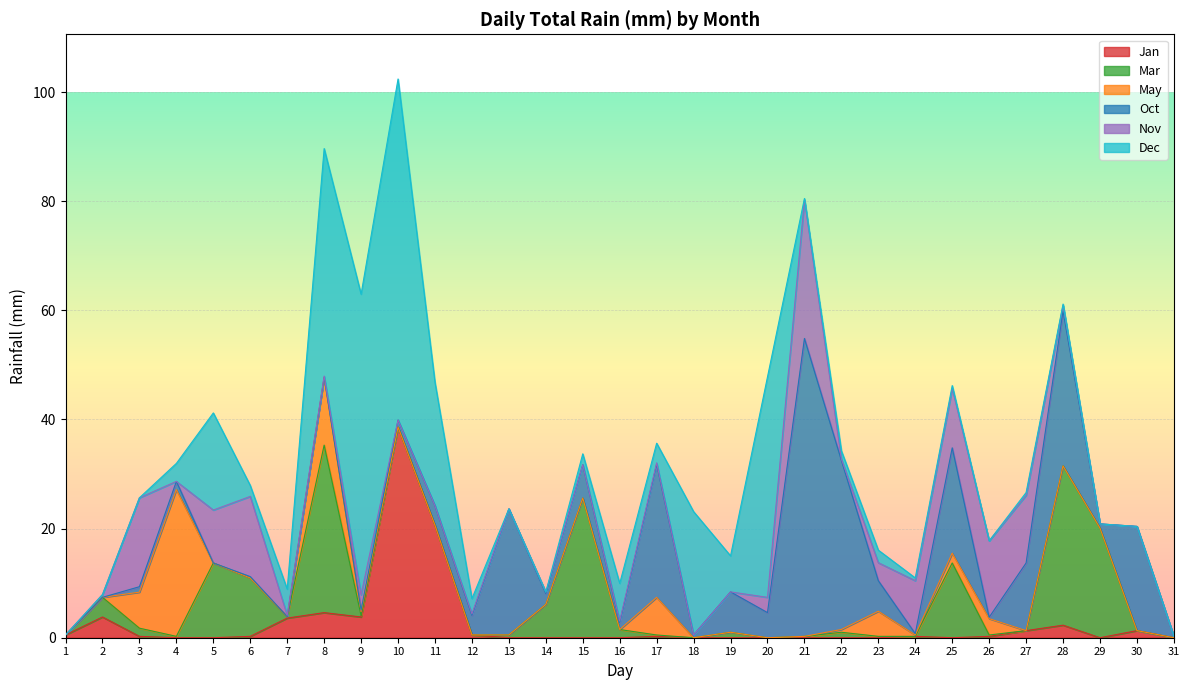

True or false: Oct and Dec intersect in this chart.

True